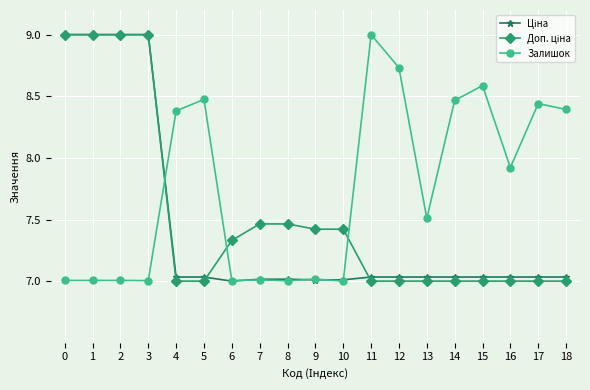

Does the chart have visible grid lines?

Yes